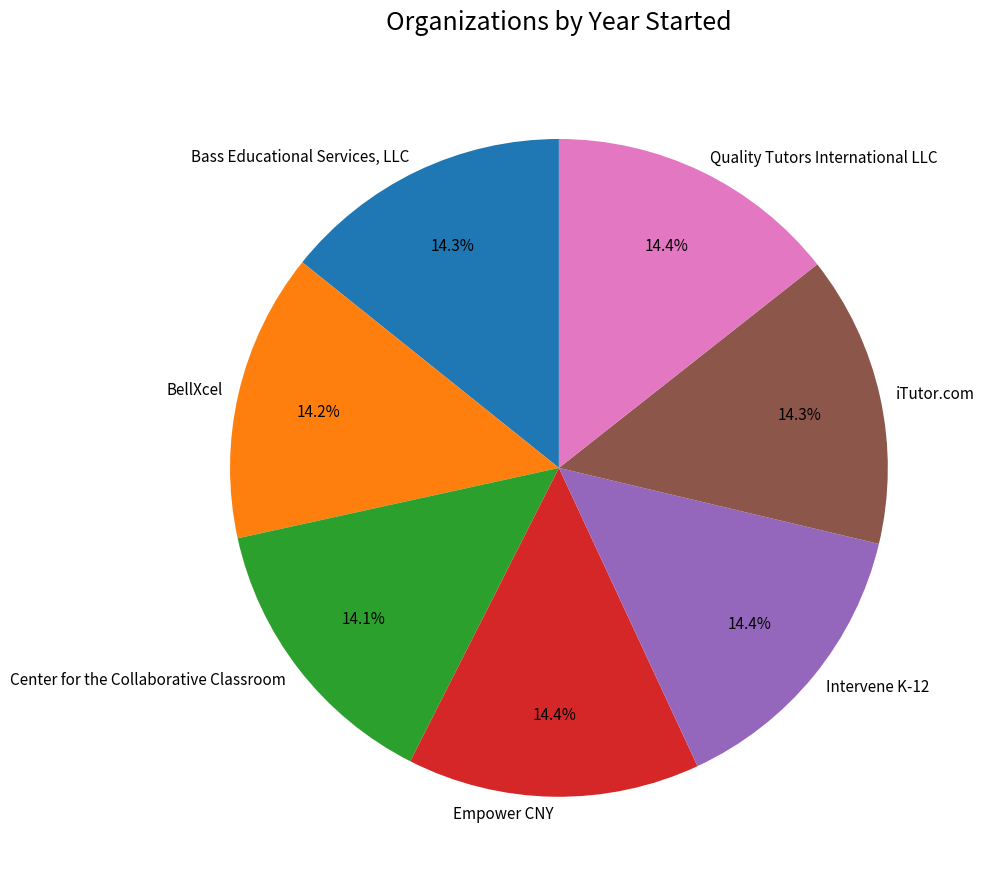

Approximately how many times larger is the value at Intervene K-12 compared to BellXcel?

1.0